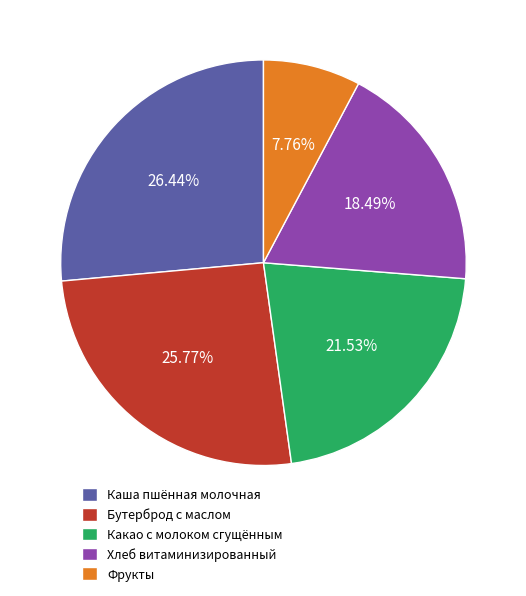

To the nearest percent, what is the difference between the Хлеб витаминизированный and Бутерброд с маслом slice percentages?

7%